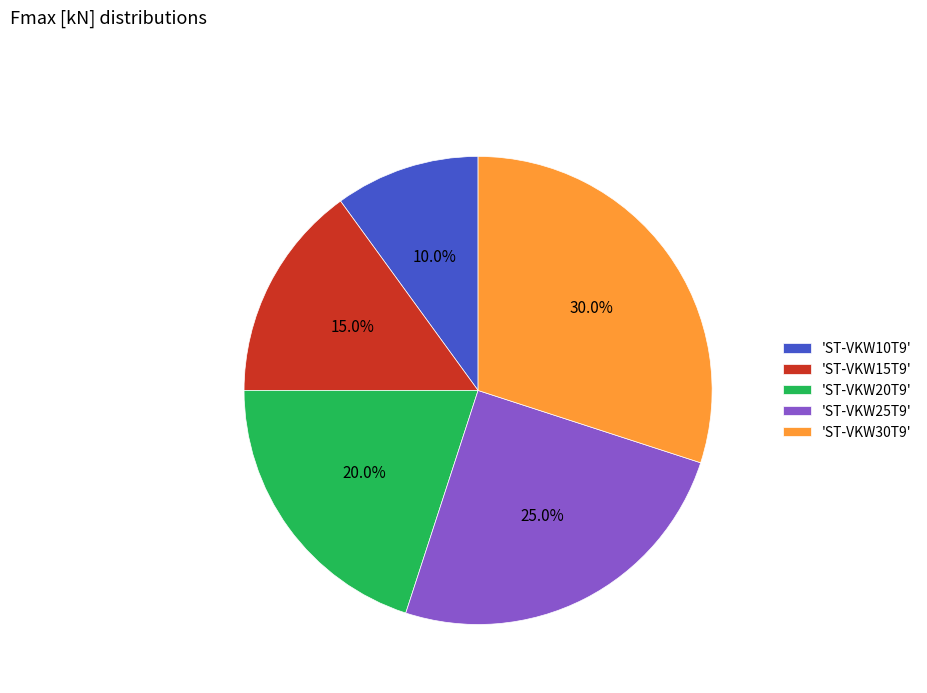

What is the total percentage of 'ST-VKW15T9' and 'ST-VKW25T9'?

40.0%